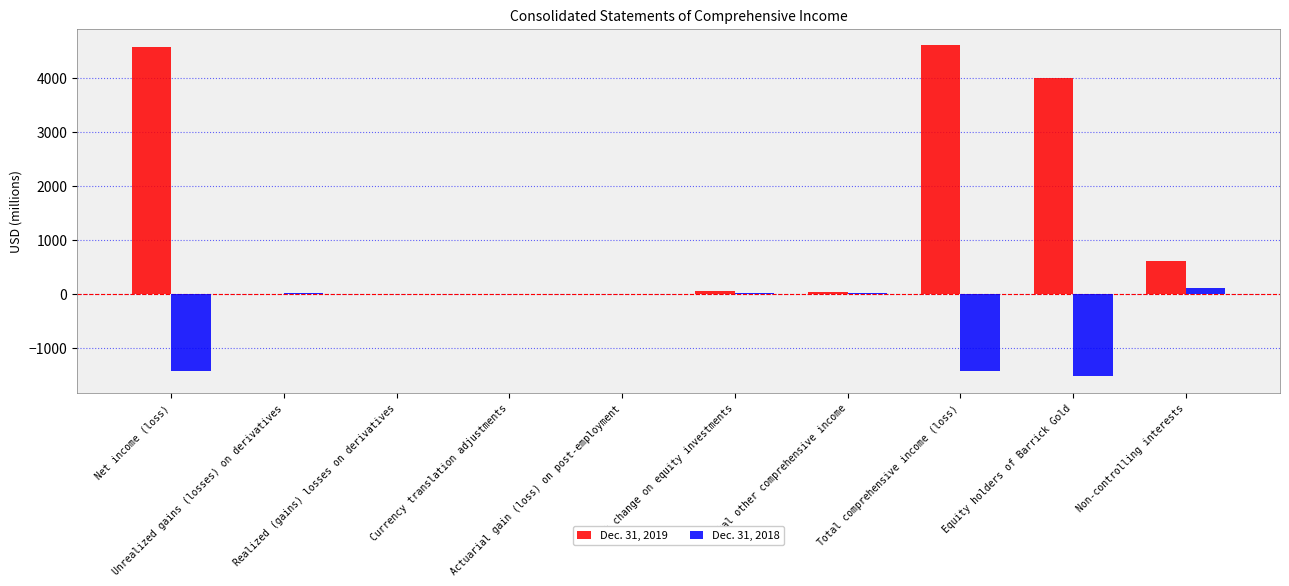

Is the value of Dec. 31, 2018 at Net income (loss) greater than the value of Dec. 31, 2019 at Equity holders of Barrick Gold?

No